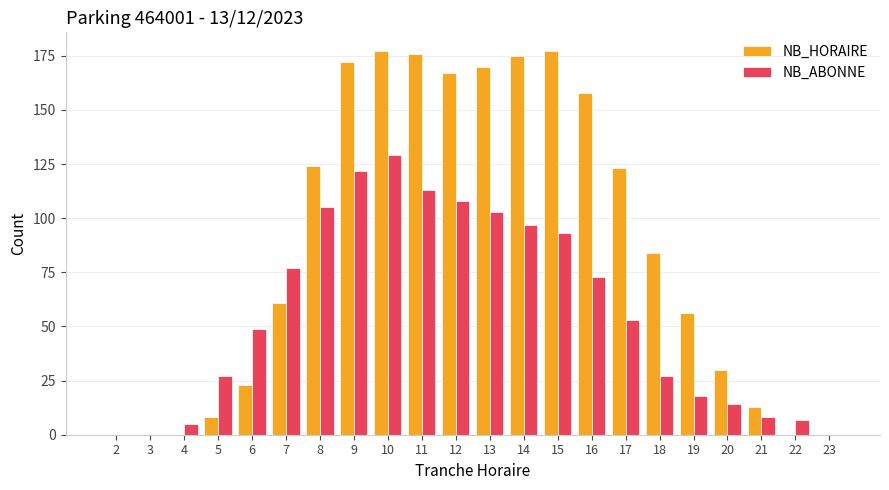

What is the sum of all NB_ABONNE values?

1228